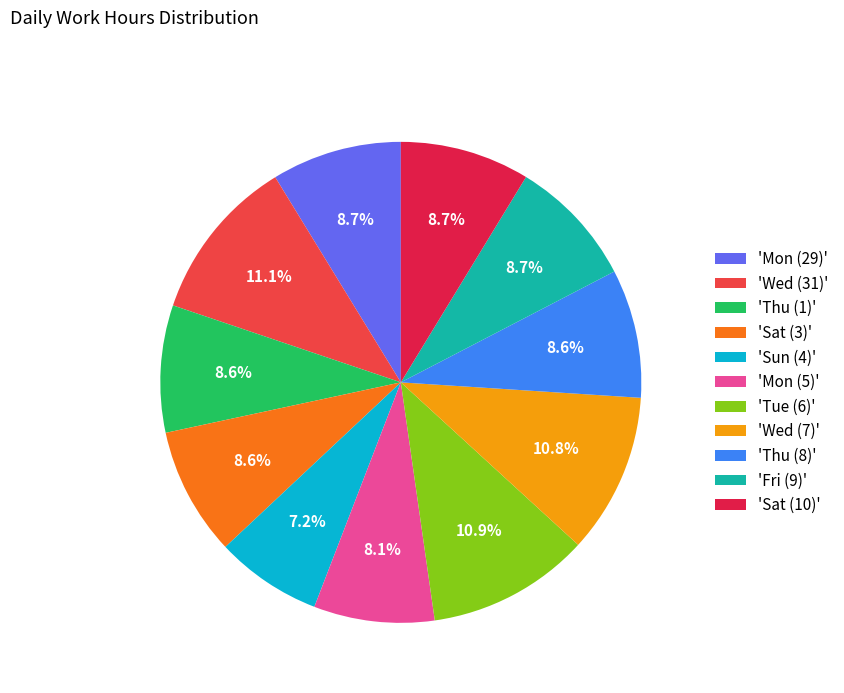

Is 'Sat (10)' the majority of the pie?

No